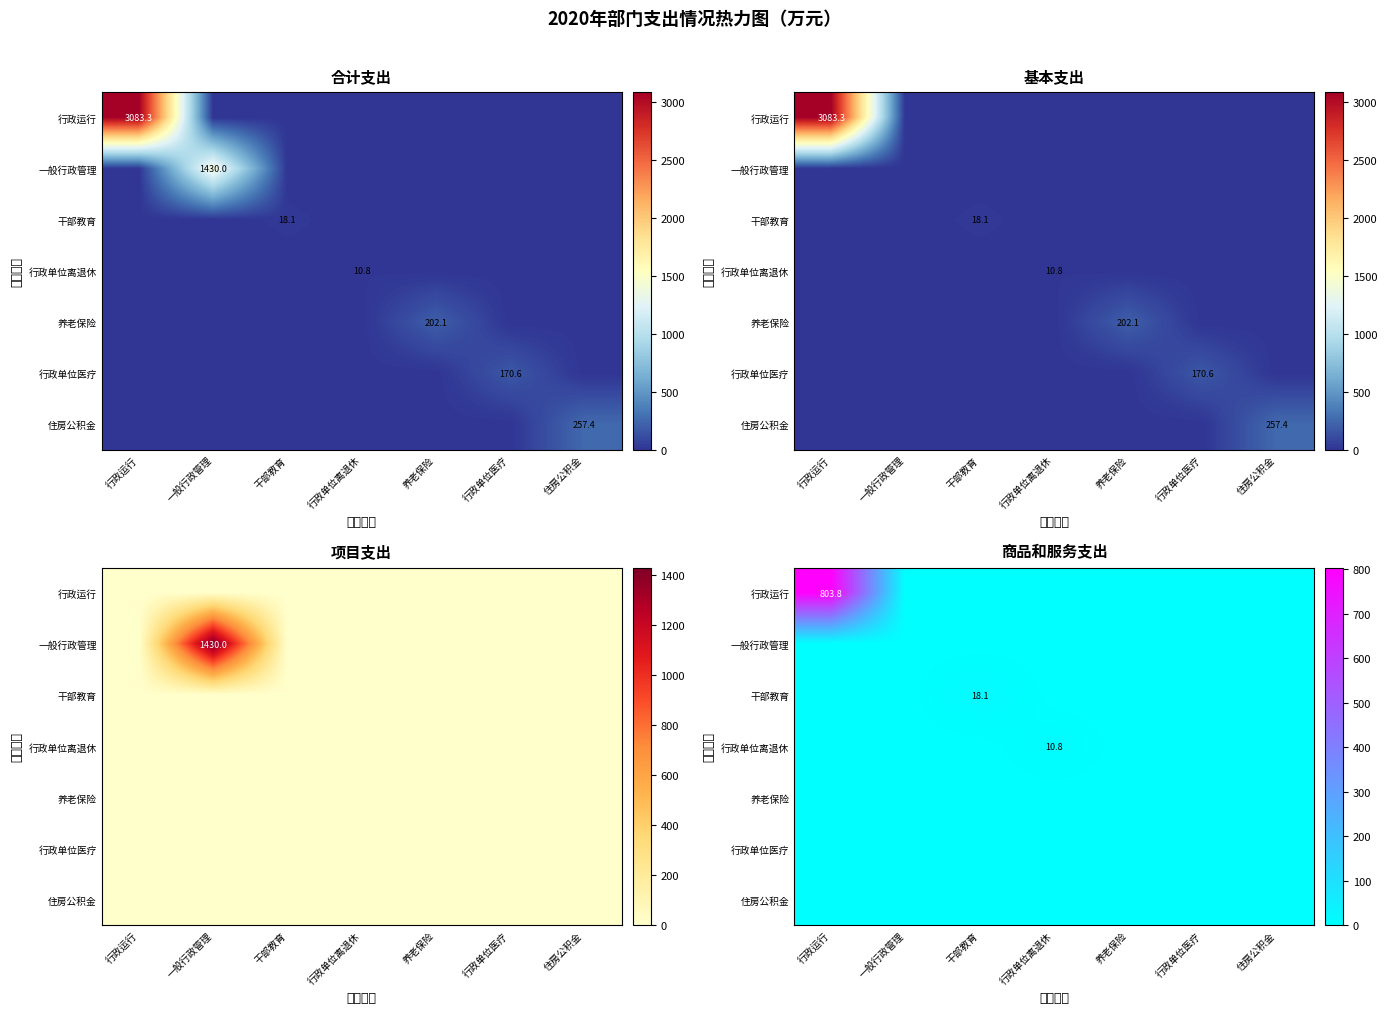

Count the number of data series in this chart.

7